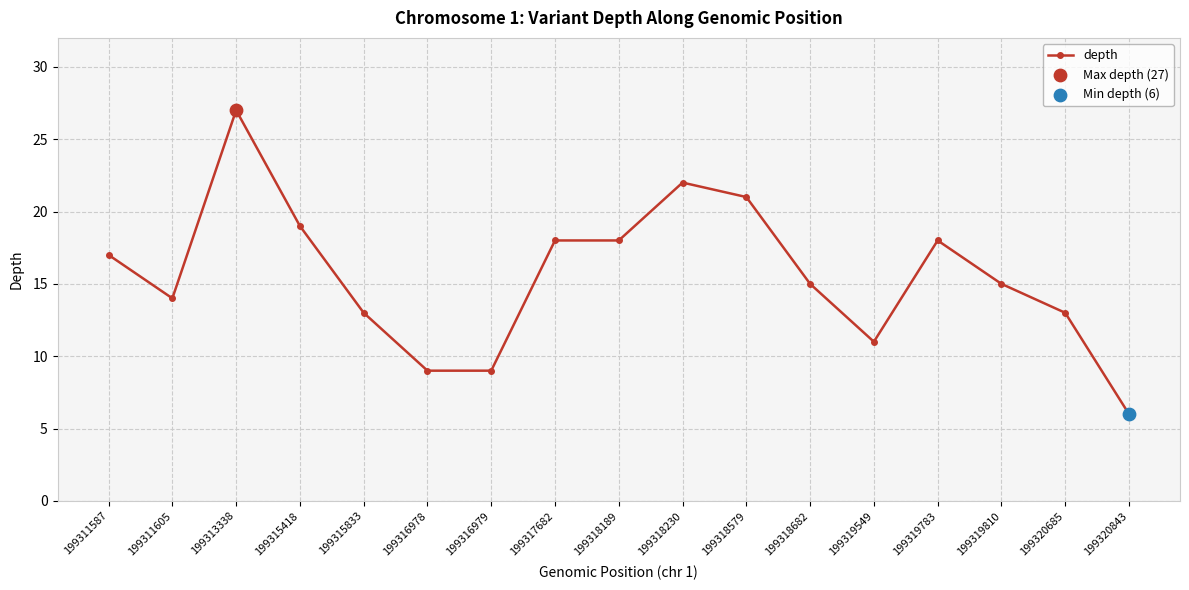

What is the change in value from 199318189 to 199320685?

-5